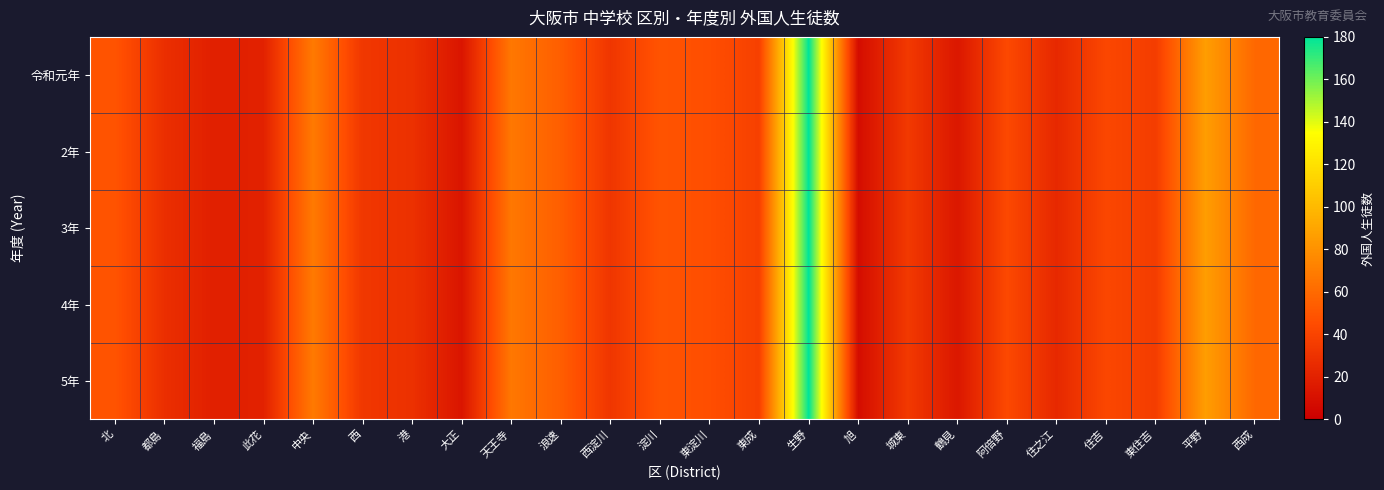

Between 西淀川 and 住吉, which series saw the biggest shift?

令和元年